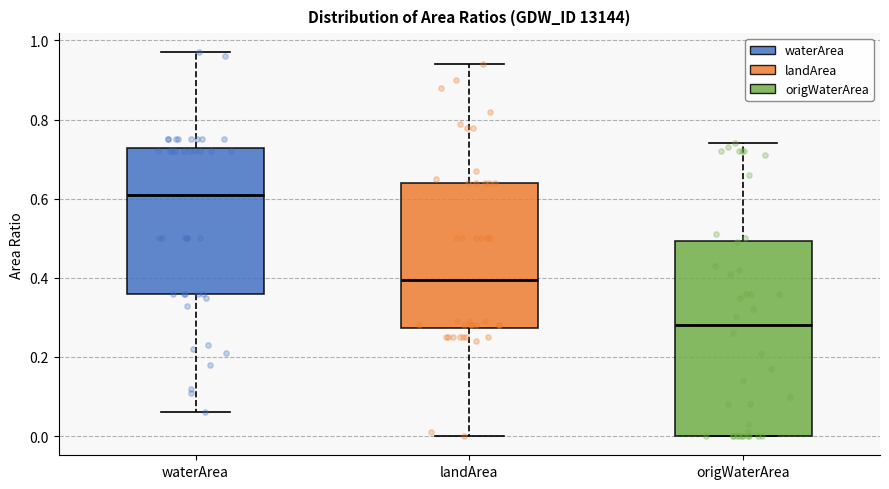

Comparing the boxes themselves (not the whiskers), which one is the tallest?

origWaterArea